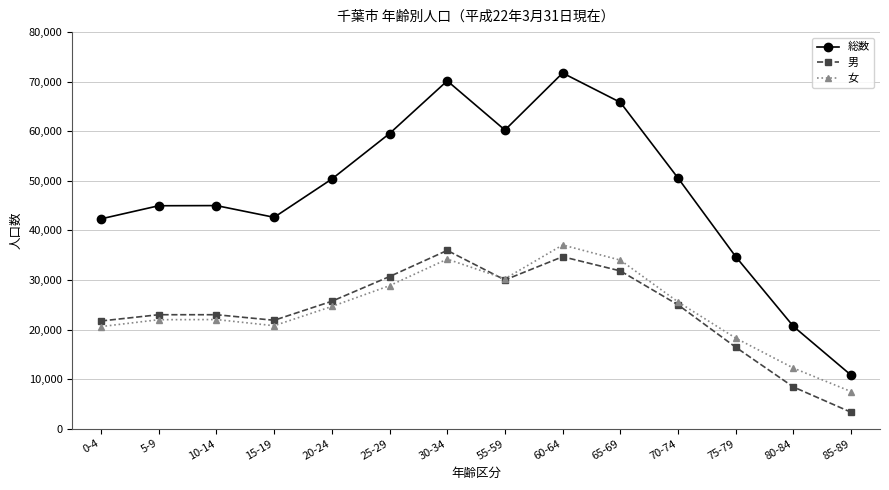

What is the maximum value for 男?

35961